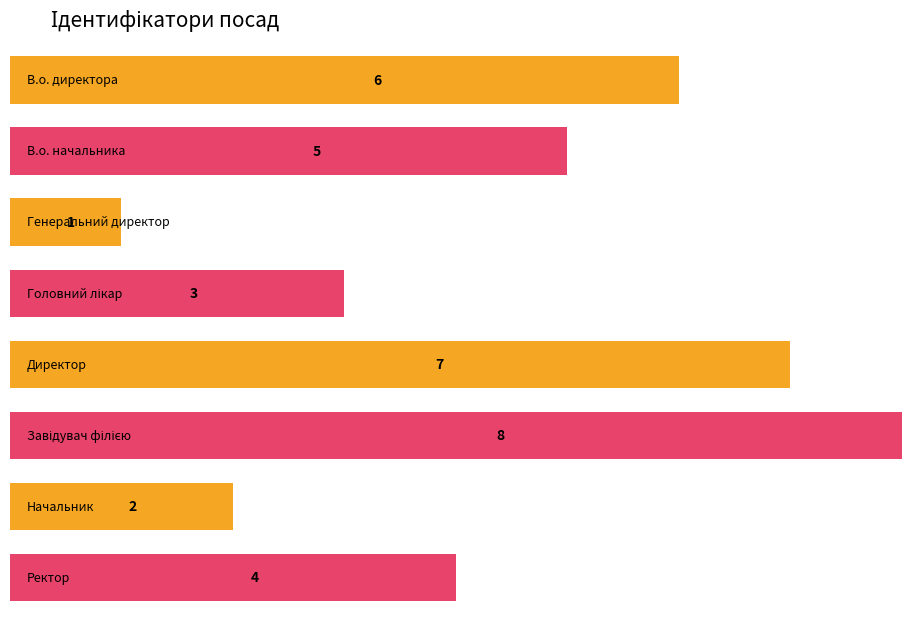

What is the sum of all values?

36